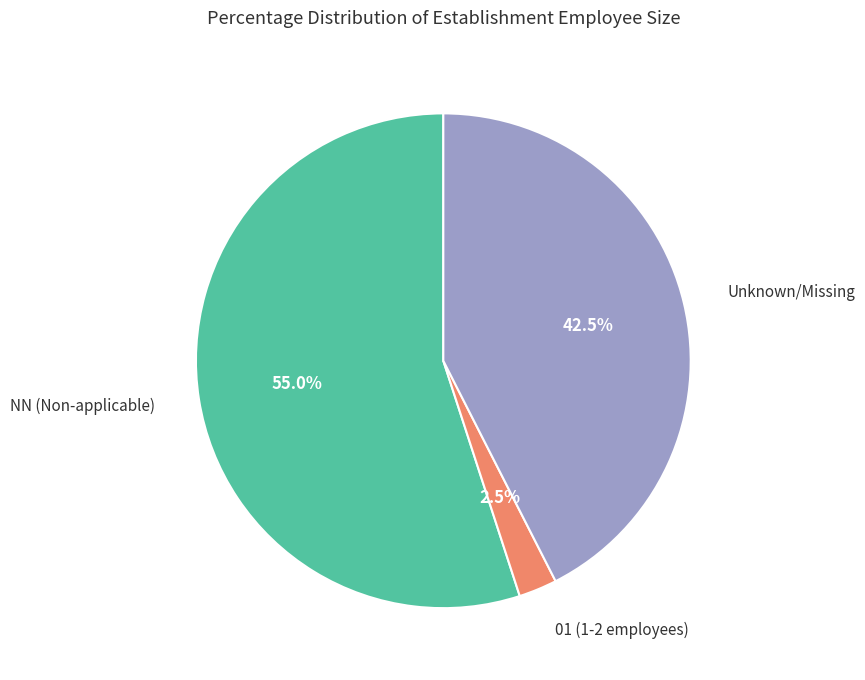

Combined, do 01 (1-2 employees) and NN (Non-applicable) account for over 50%?

Yes